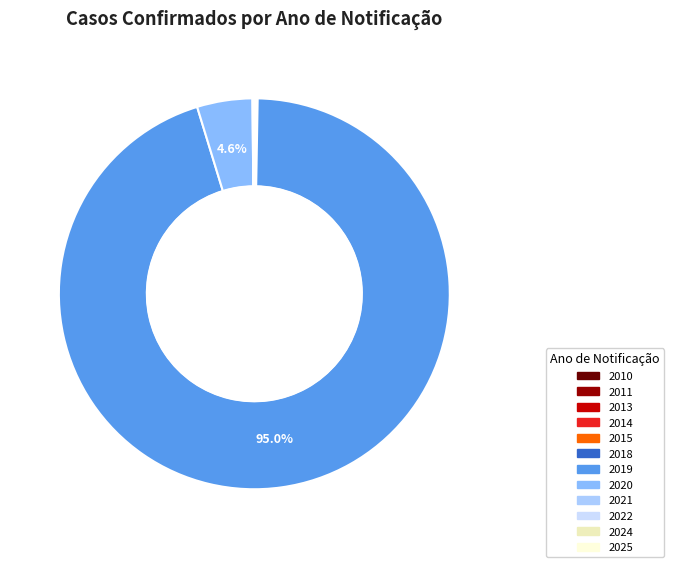

To the nearest percent, what is the difference between the largest and smallest slice percentages?

95%